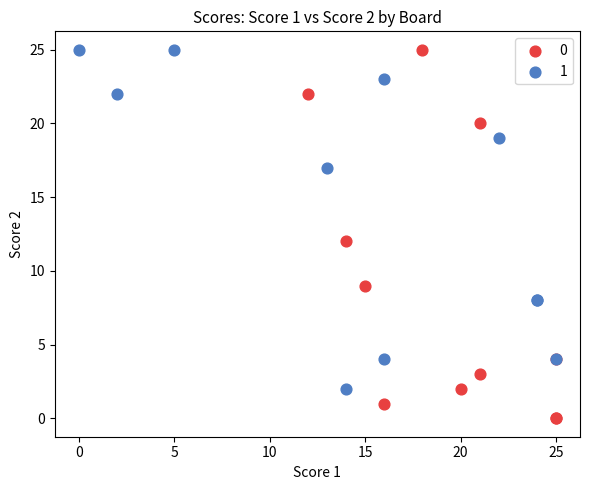

Which series reaches the minimum Y coordinate?

0